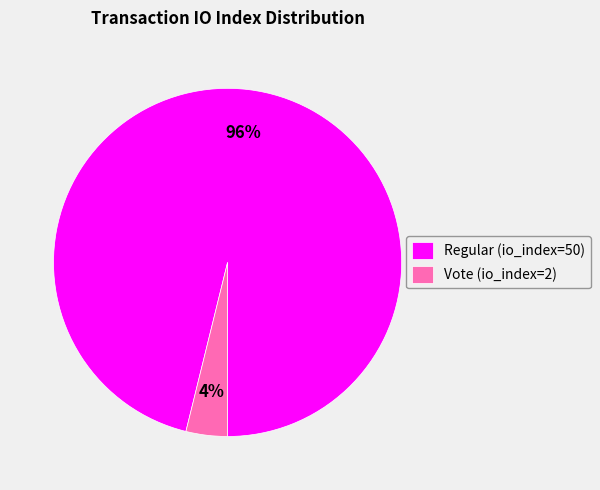

Is the sum of Vote (io_index=2) and Regular (io_index=50) greater than half?

Yes